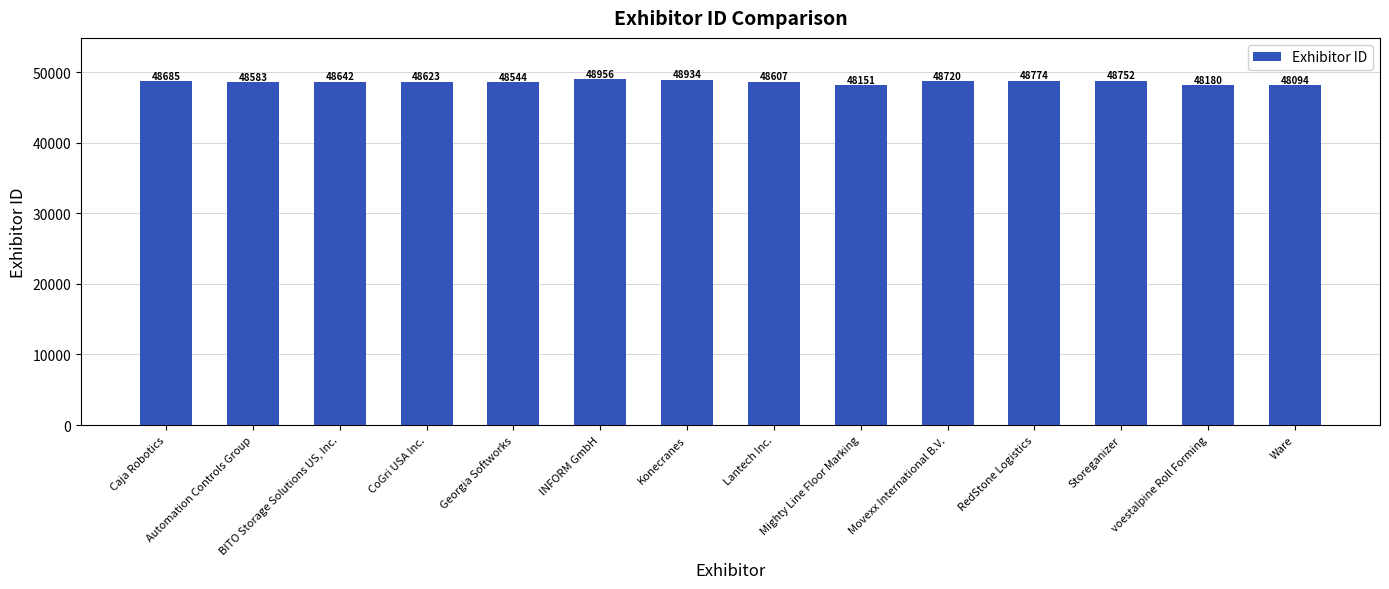

How many bars are there in total?

14